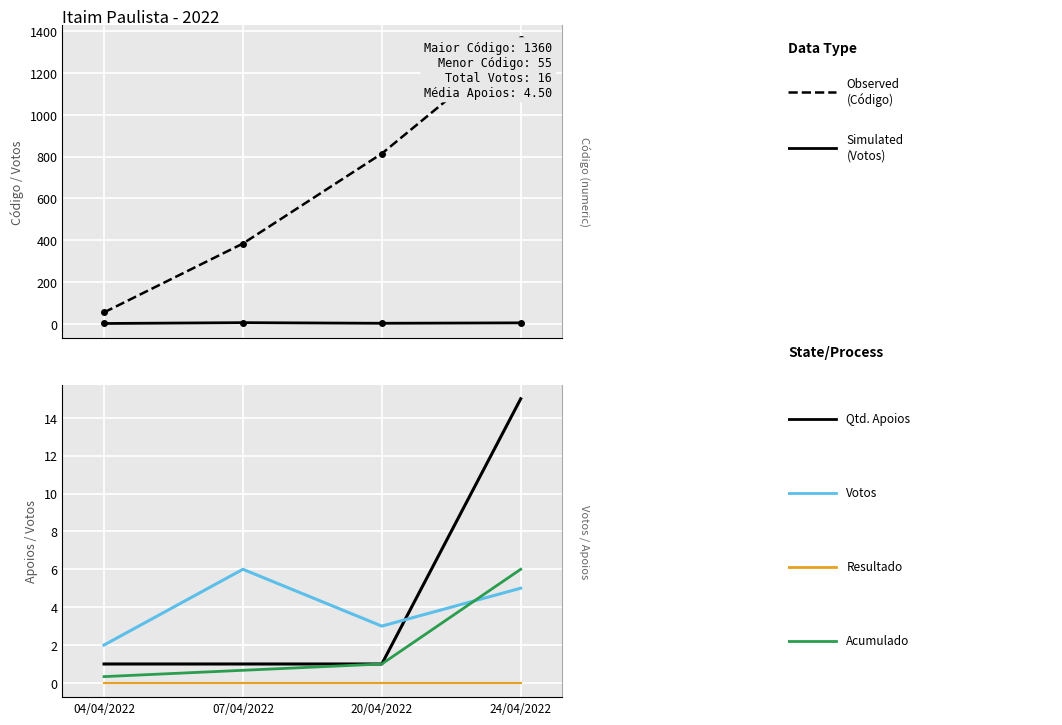

At how many categories does at least one series exceed 73?

3